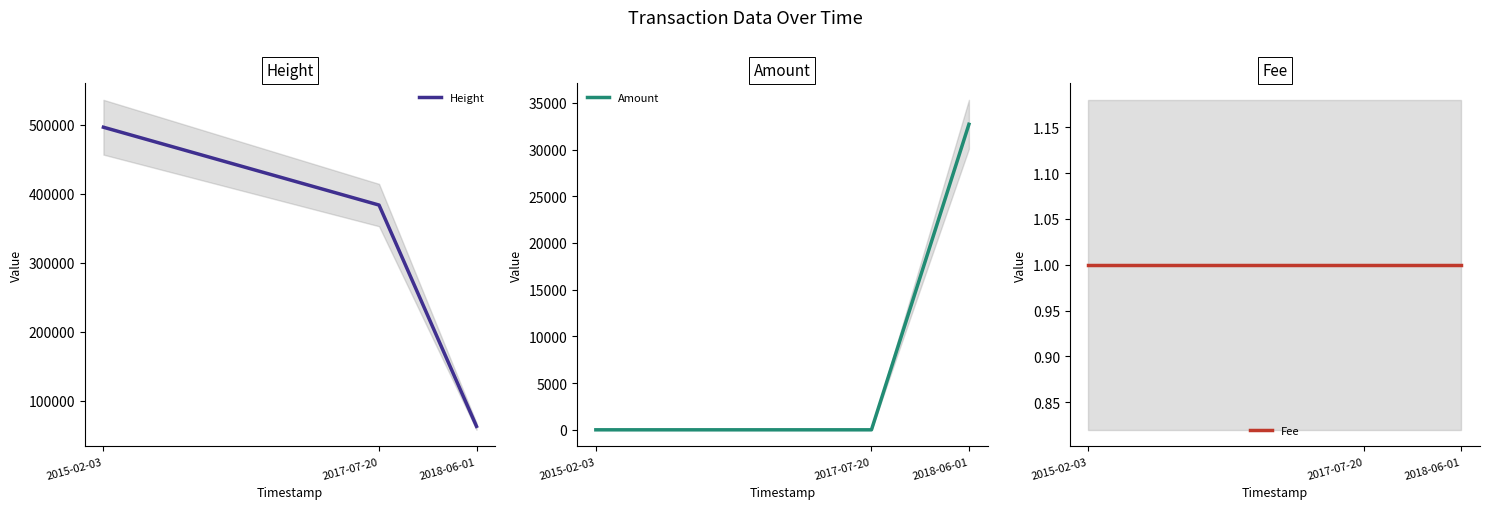

How many lines are shown in the chart?

3